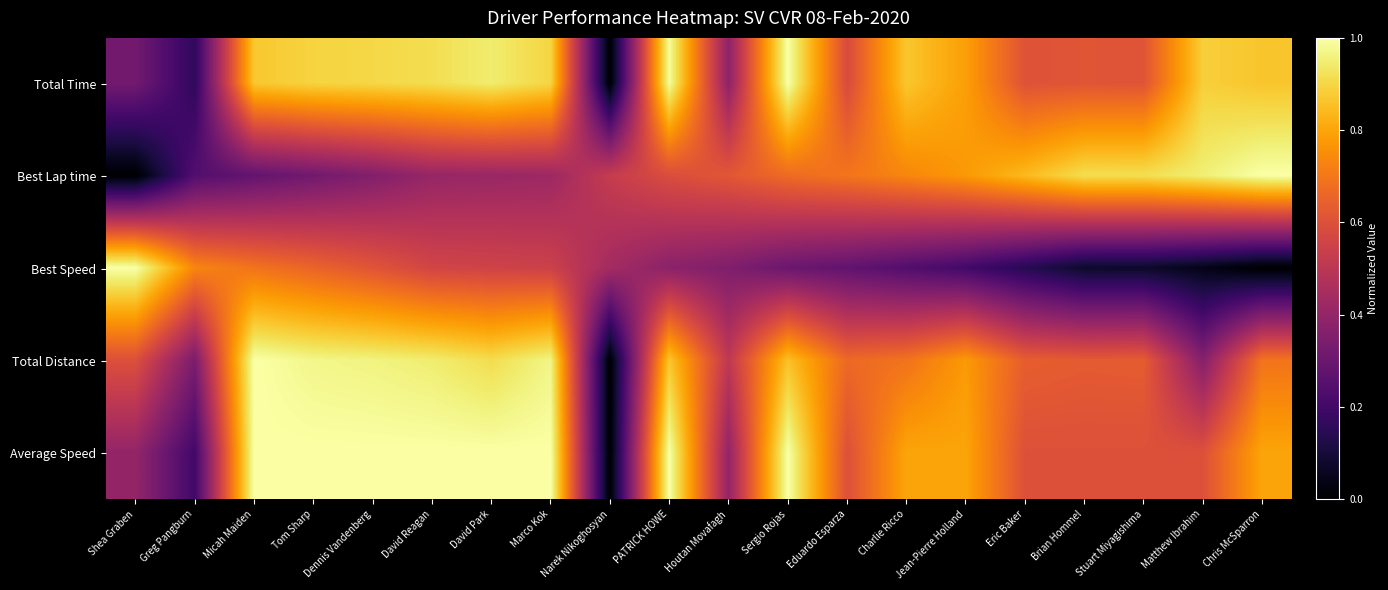

List the series in order of their peak value, lowest first.

Total Time, Best Lap time, Best Speed, Total Distance, Average Speed